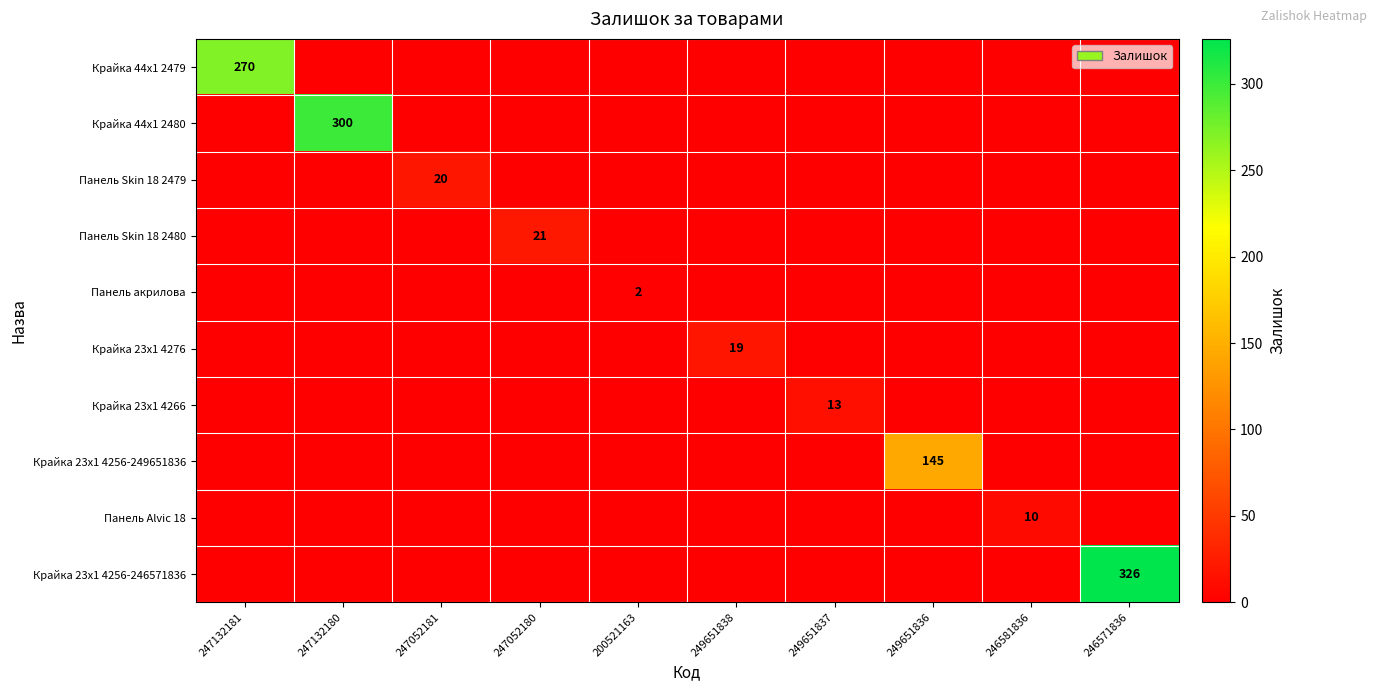

Which has a higher value, 247052180 or 247132181?

247132181